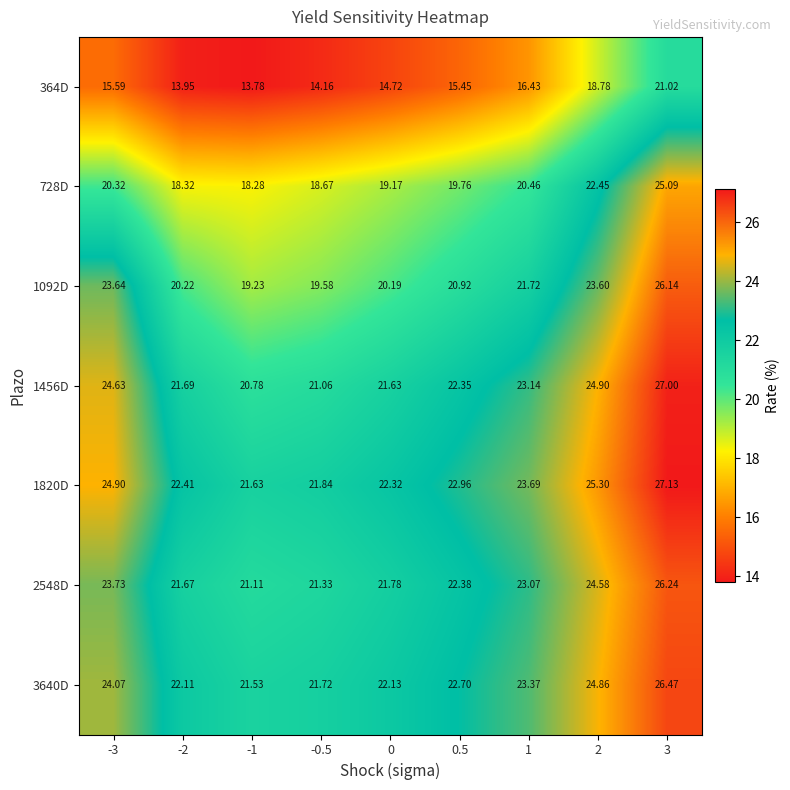

What is the total value across all series at 0.5?

146.5